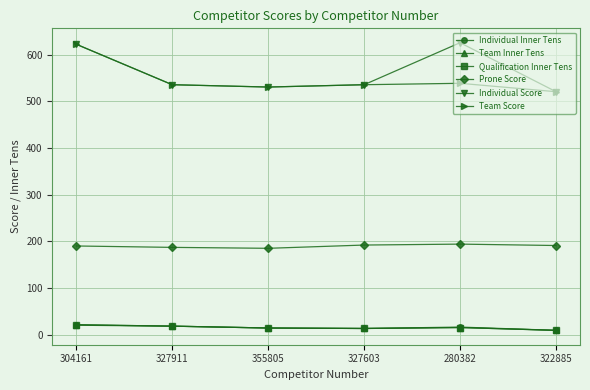

The value of Qualification Inner Tens at 355805 is 14.0. True or false?

True